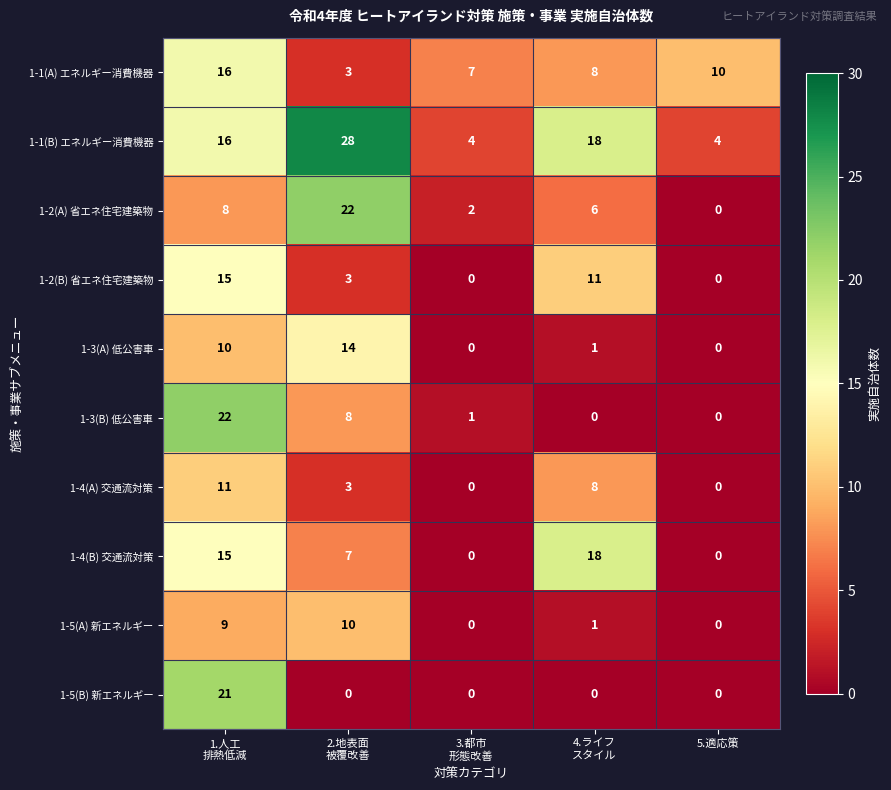

What is the maximum value shown in the chart?

28